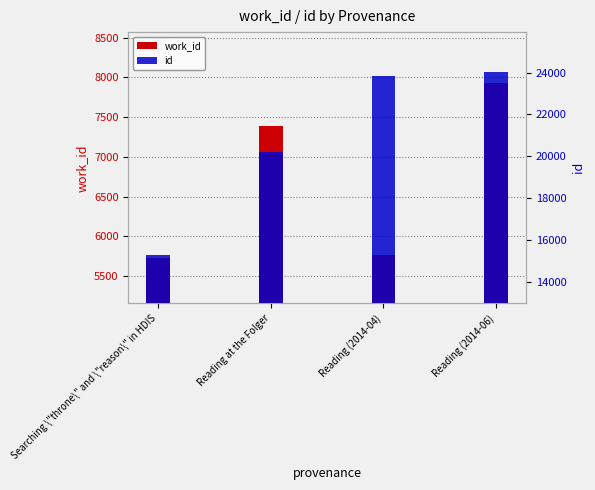

At which label does work_id reach its peak?

Reading (2014-06)